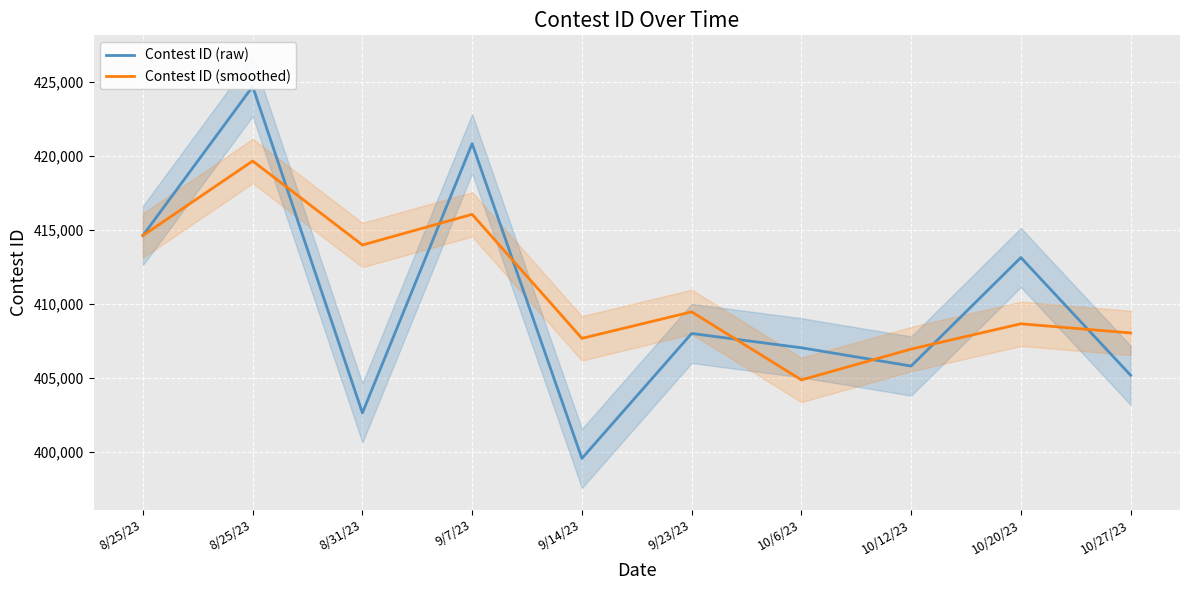

Reading left to right, transcribe all the data shown in this chart.

Contest ID (raw): 414619.0	424695.0	402629.0	420831.0	399553.0	408000.0	407033.0	405798.0	413132.0	405176.0
Contest ID (smoothed): 414619.0	419657.0	413981.0	416051.7	407671.0	409461.3	404862.0	406943.7	408654.3	408035.3